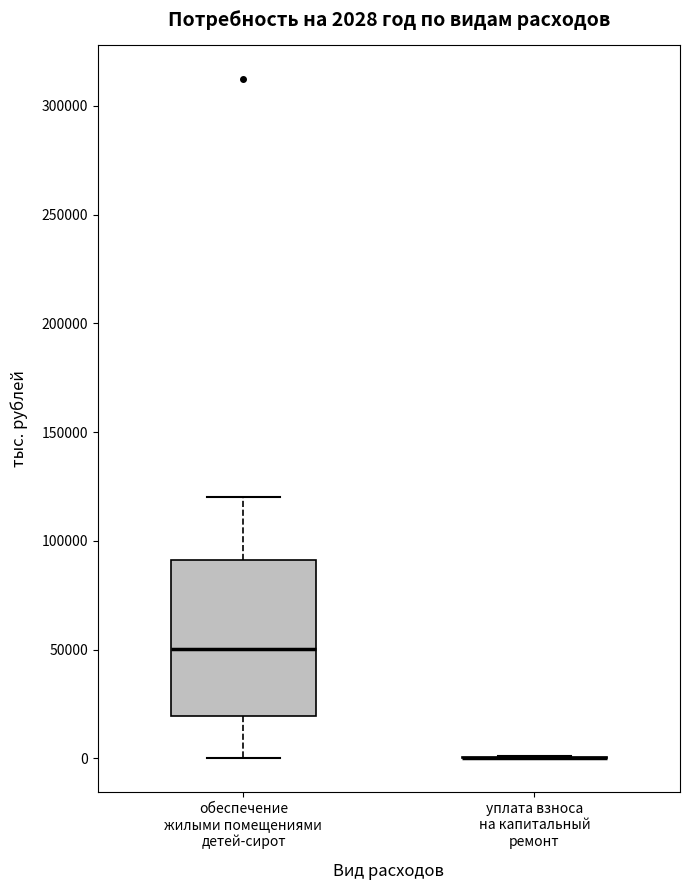

Which box is the tallest, from its lower edge to its upper edge?

обеспечение жилыми помещениями детей-сирот